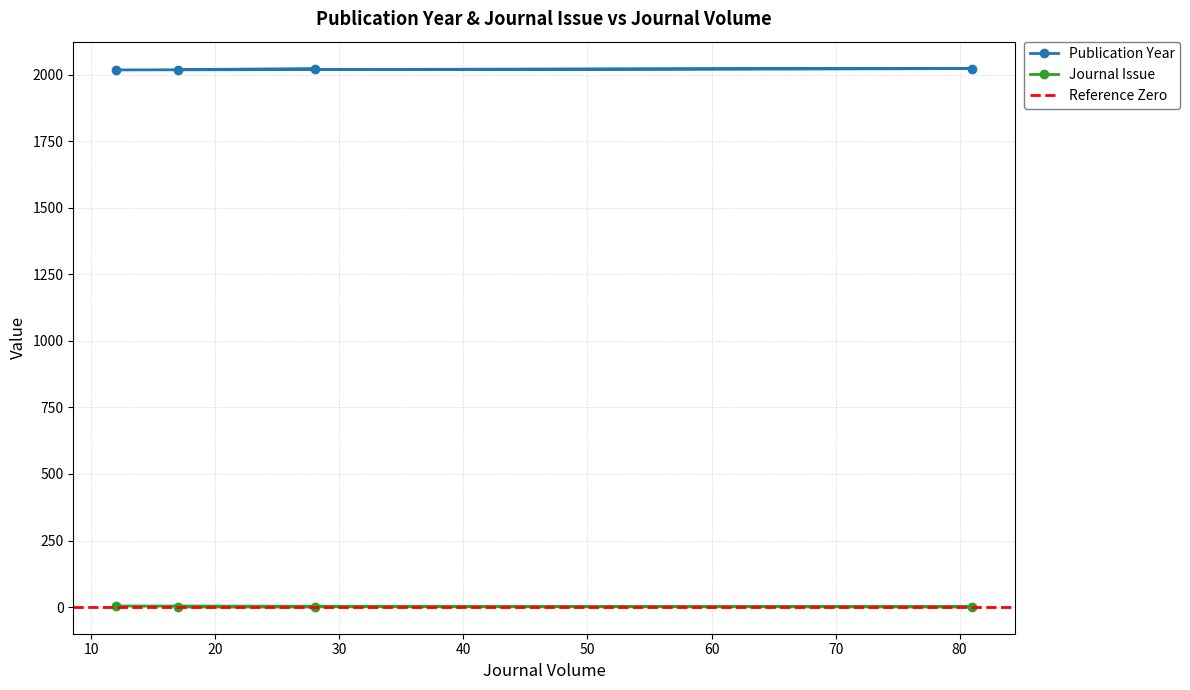

Where is the first local minimum for Publication Year?

17